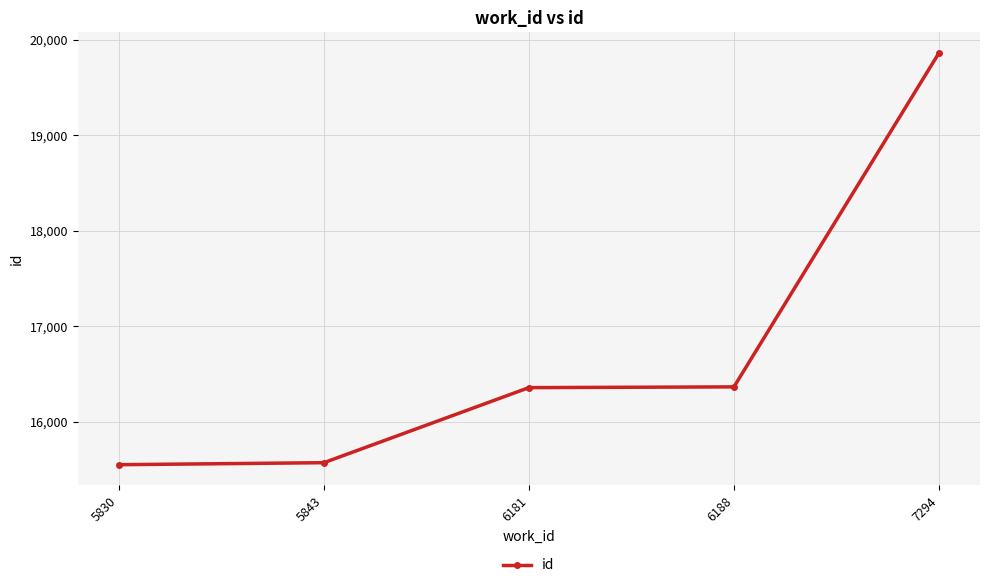

What is the difference between the maximum and minimum values?

4312